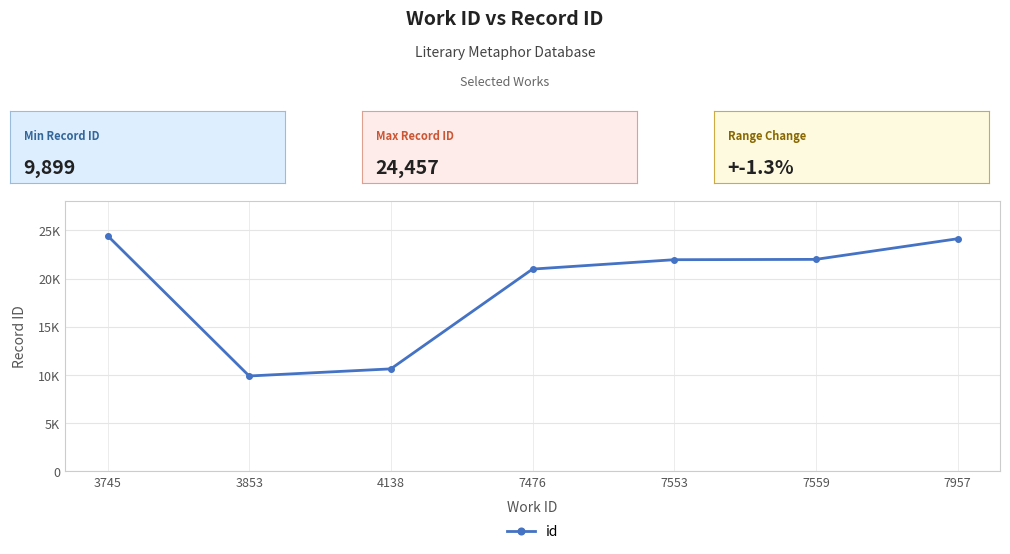

The chart shows a value of 21992 at 7559. True or false?

True